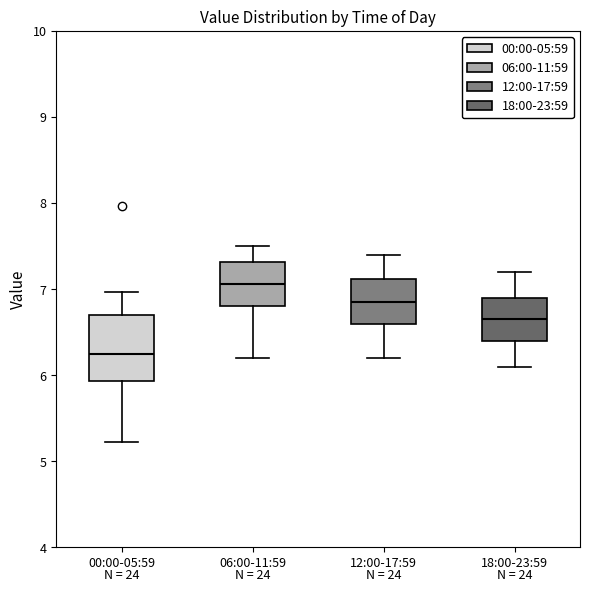

Where does the lower whisker of the box for 00:00-05:59 end on the y-axis? The values are not printed on the chart, so give them approximately, as read against the axis.

5.2